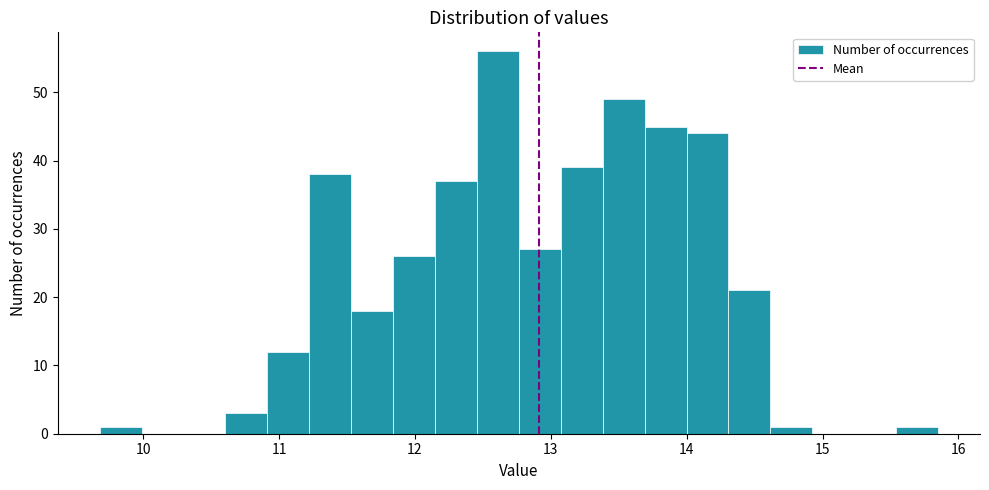

Around what value on the x-axis is the tallest bar? Give the approximate position of its centre, as read against the axis.

12.6